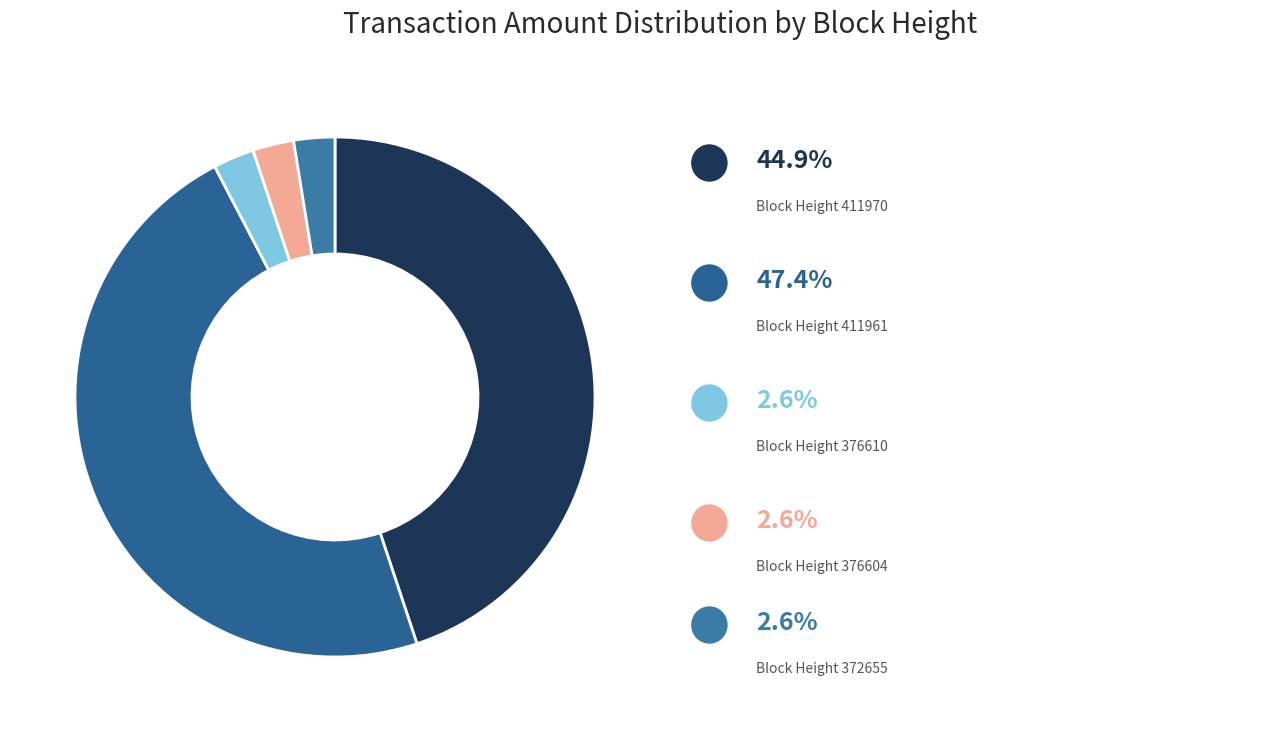

How many slices are in this pie chart?

5